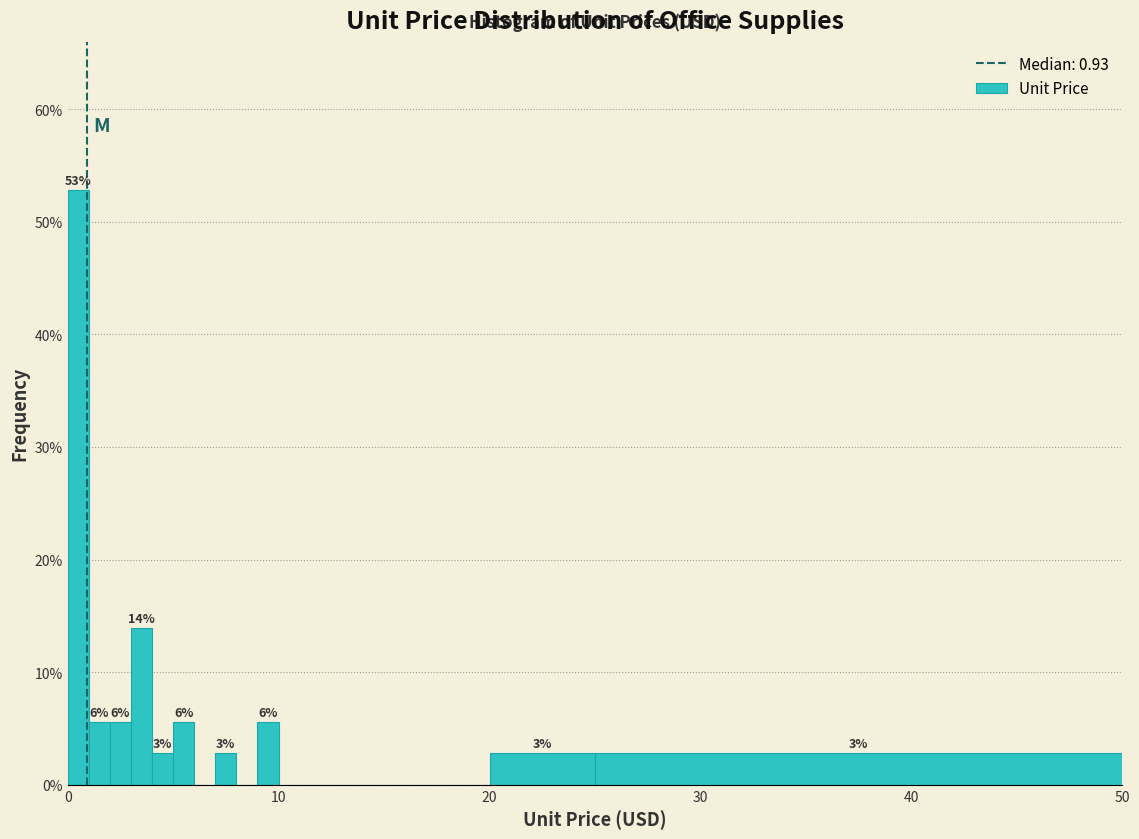

Read against the x-axis, roughly where is the centre of the tallest bar?

1